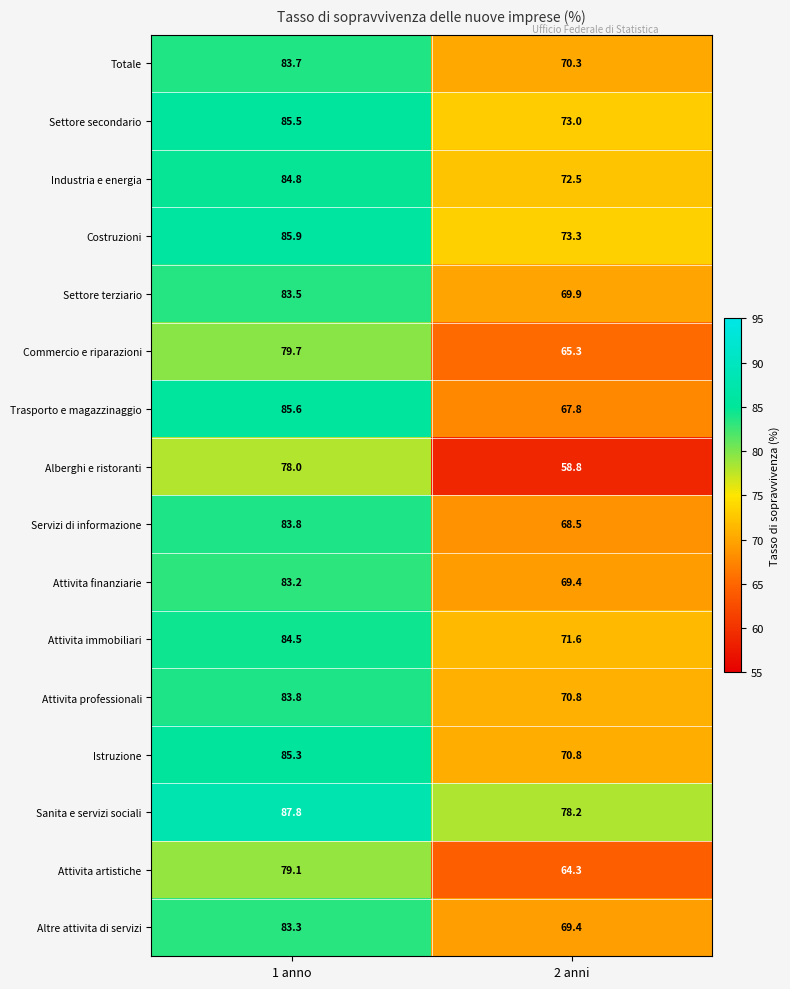

The Attivita immobiliari series shows 84.5 at 1 anno. True or false?

True